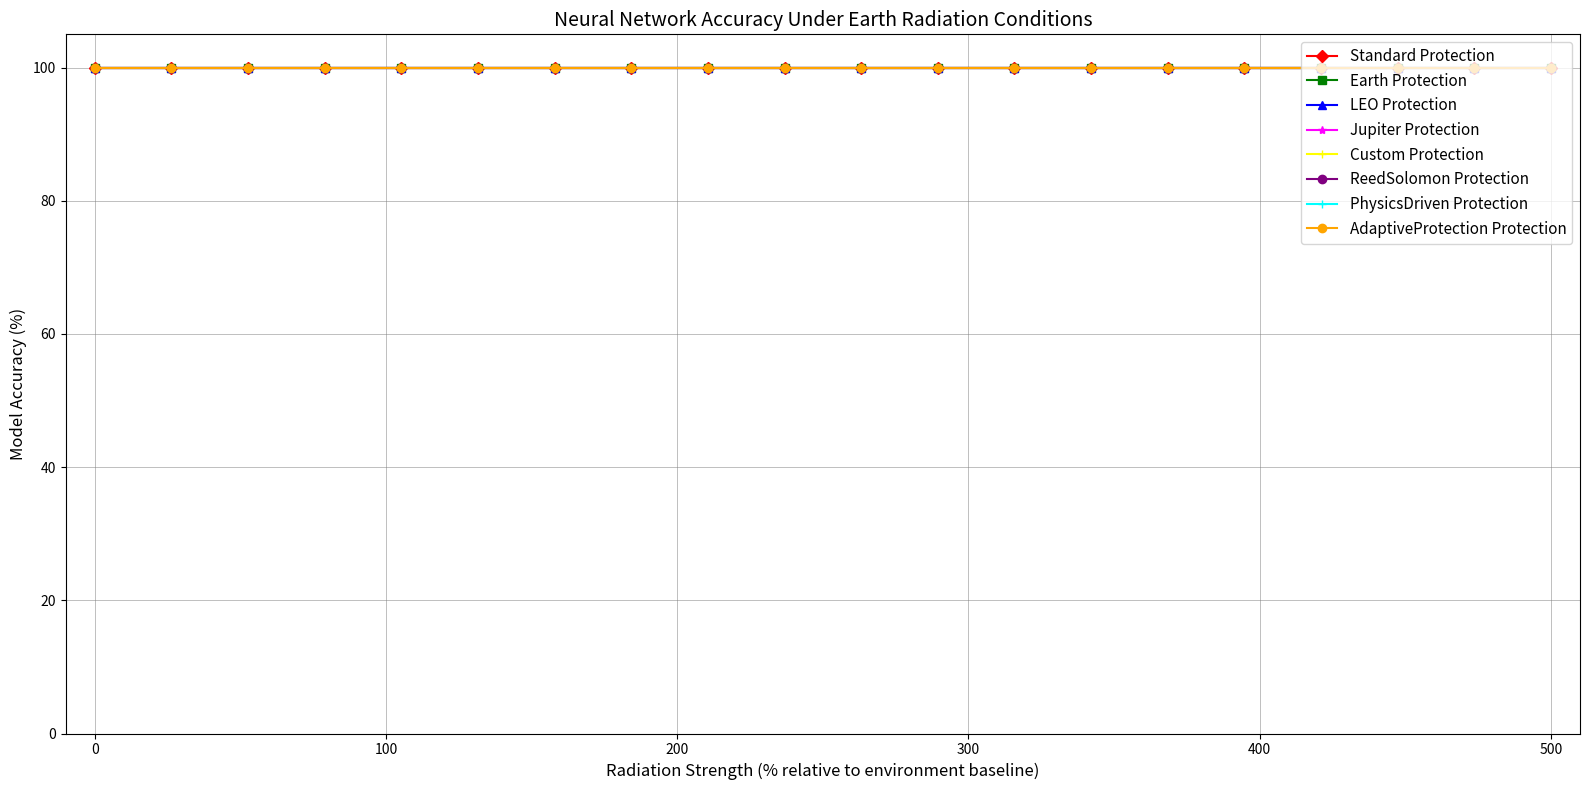

Which has a higher value, 9 or 20?

9